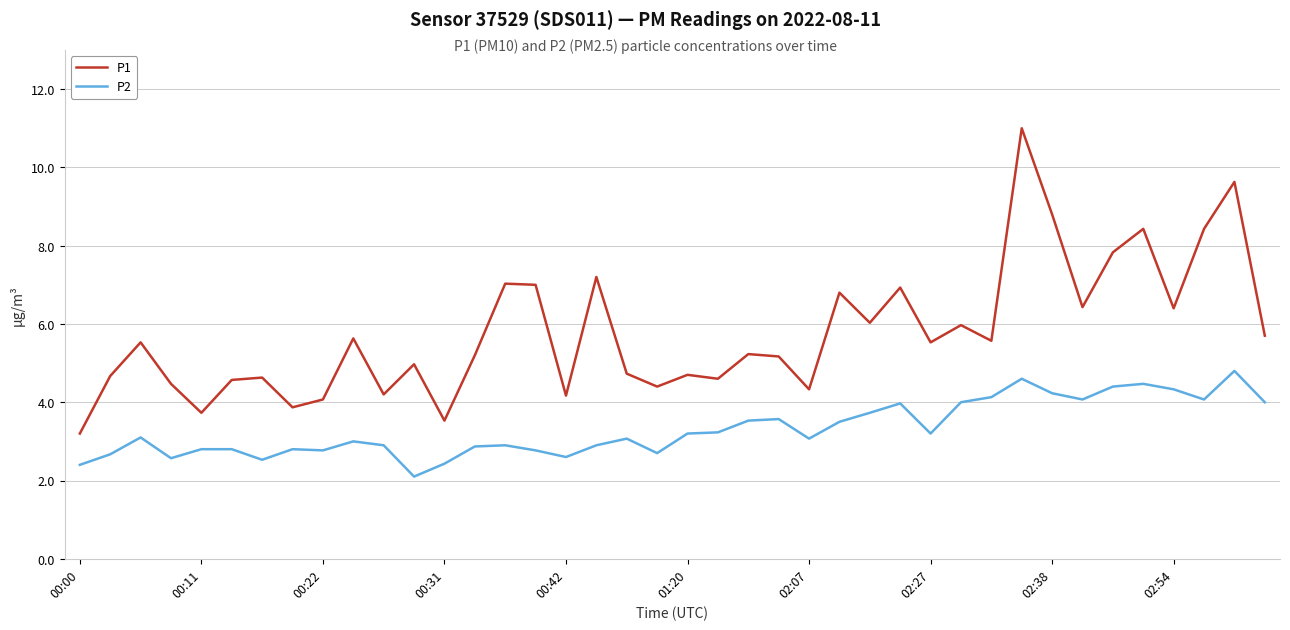

What is the difference between the second highest and minimum values in the P1 series?

6.4